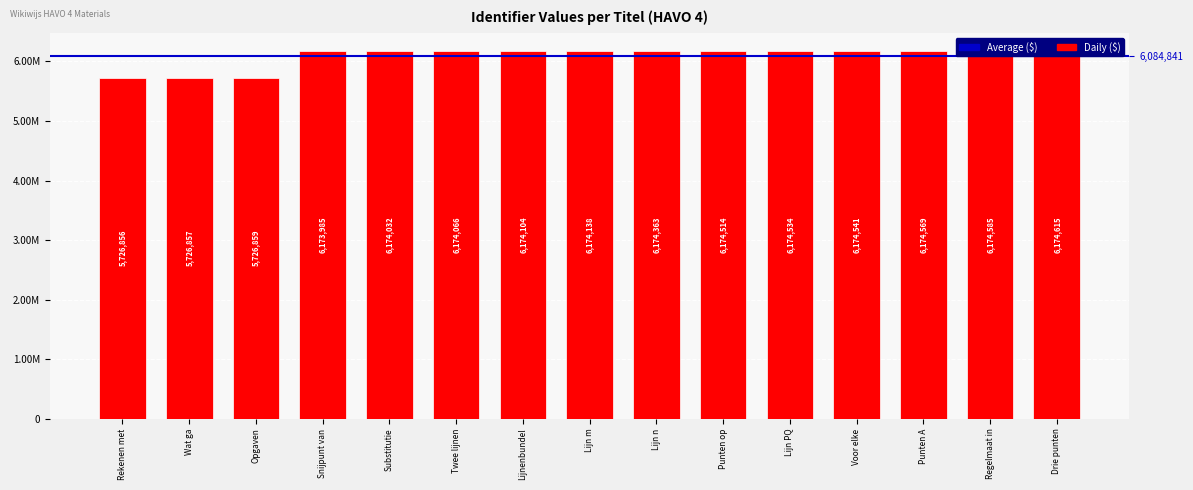

The value at Rekenen met is 7647874. True or false?

False